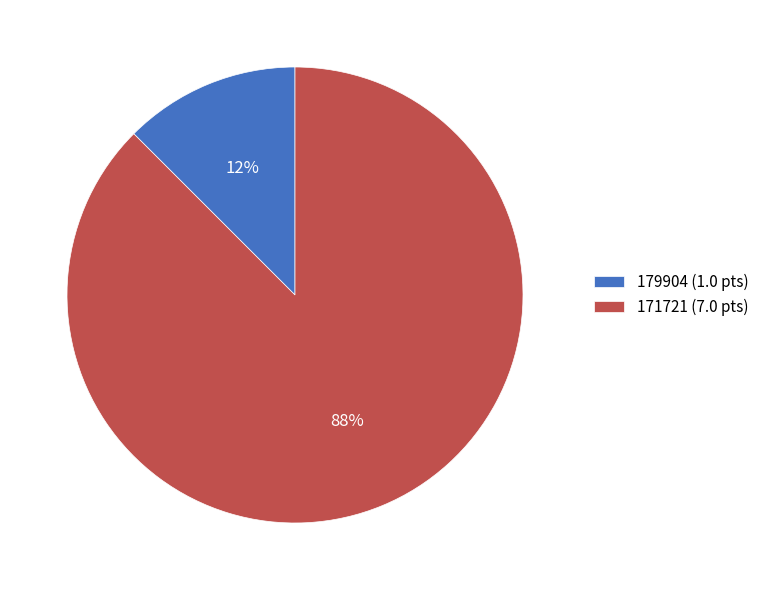

Between 179904 (1.0 pts) and 171721 (7.0 pts), which is larger?

171721 (7.0 pts)